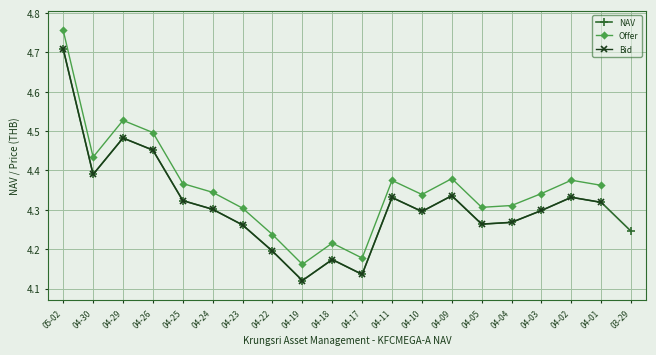

What is the total value across all series at 04-26?

13.4